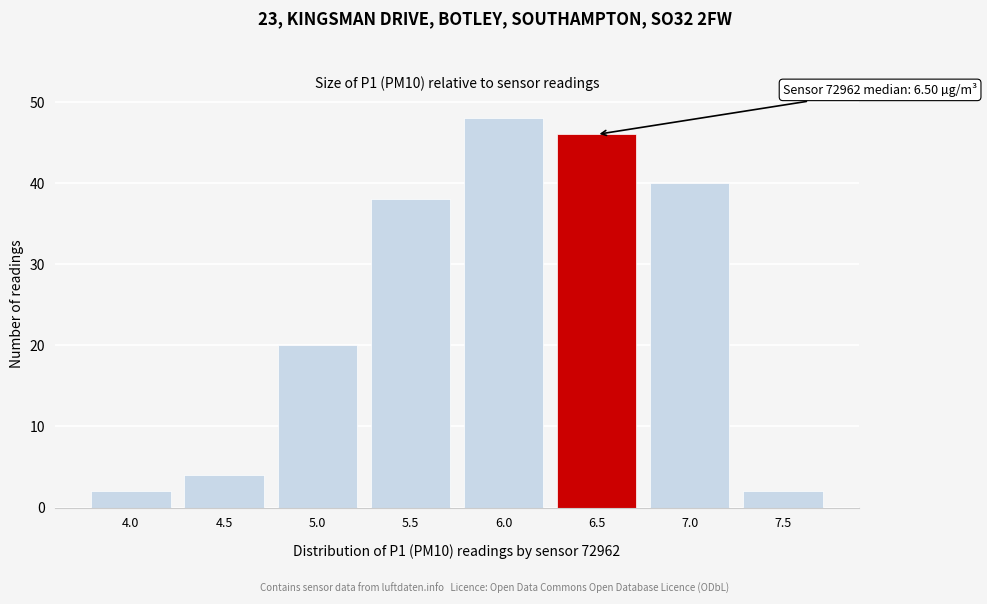

Reading left to right, extract all data points from this chart.

2	4	20	38	48	46	40	2